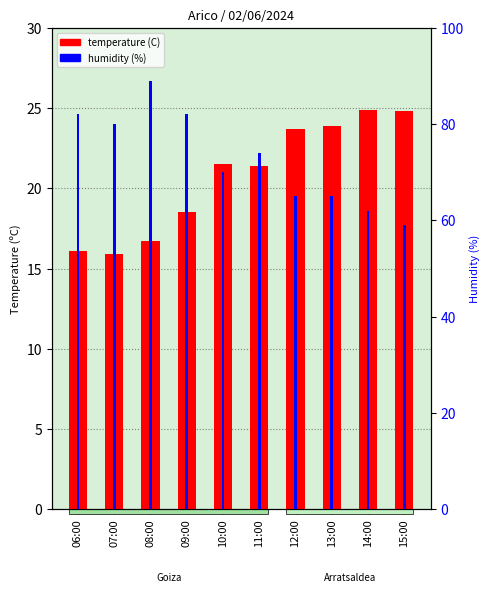

Where does the humidity (%) series first go above 74?

06:00